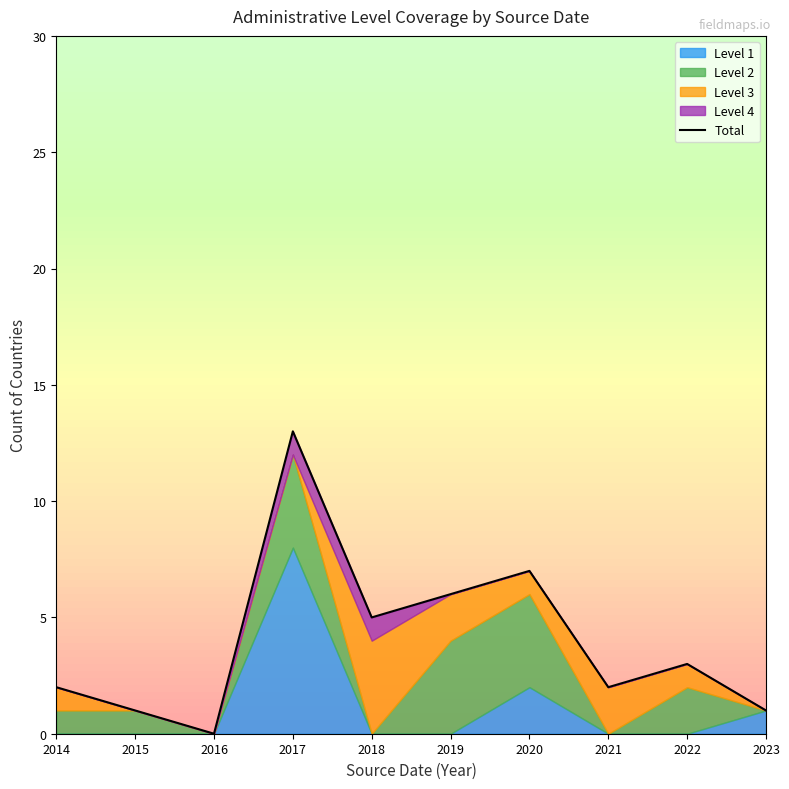

List the labels in order of value, largest first.

2017, 2020, 2019, 2018, 2022, 2014, 2021, 2015, 2023, 2016